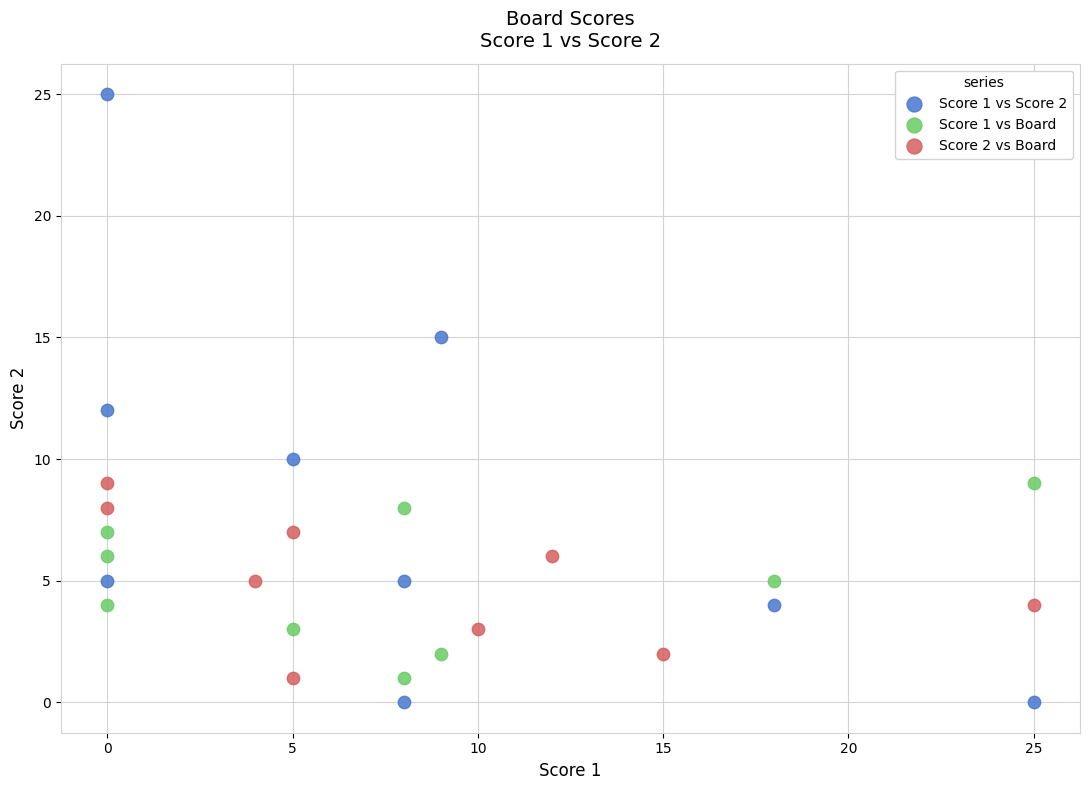

Which series has the widest spread of Y values?

Score 1 vs Score 2